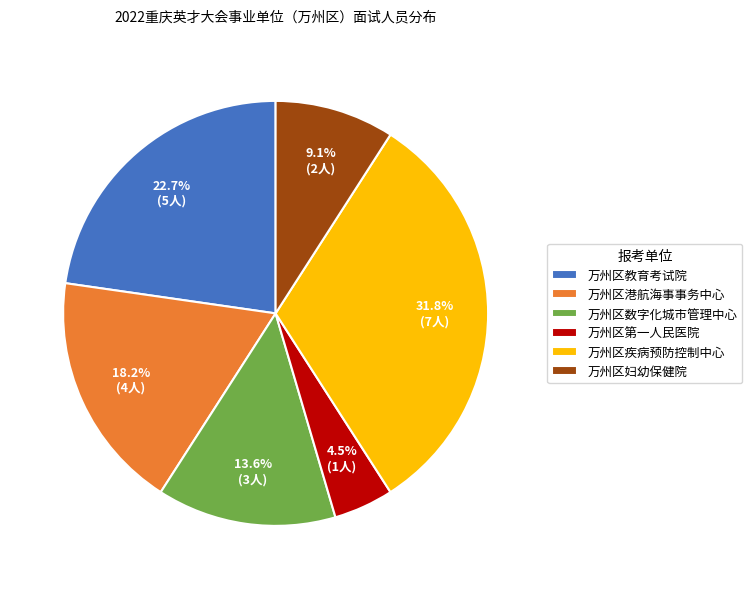

True or false: 万州区妇幼保健院 accounts for 9% of the total.

True